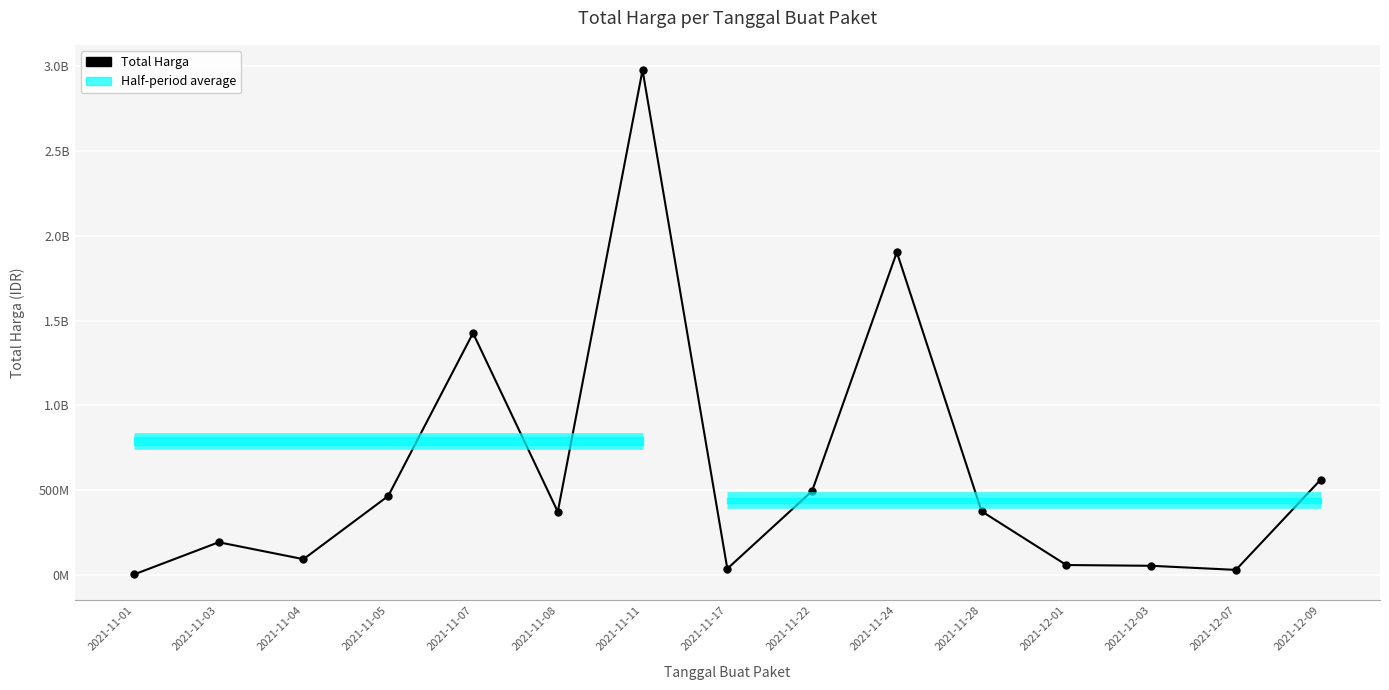

Is this an area chart (filled region under the line)?

No